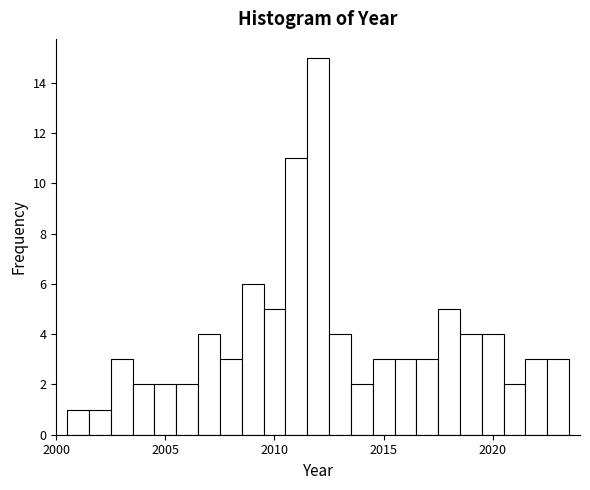

Around what value on the x-axis is the tallest bar? Give the approximate position of its centre, as read against the axis.

2012.0